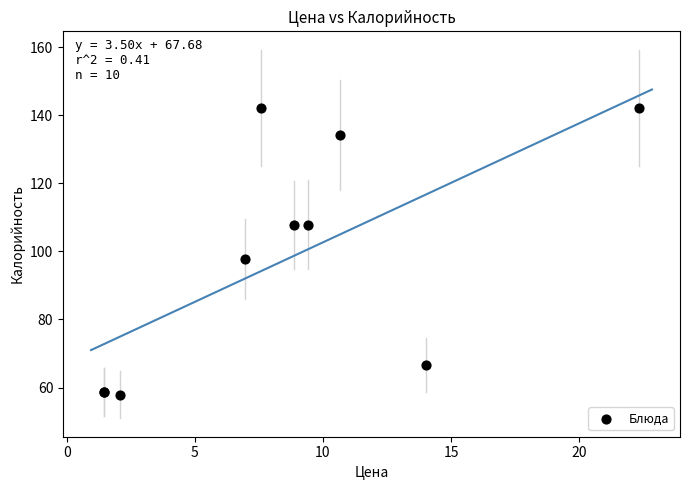

What Y value in the scatter plot is closest to 100?

97.8